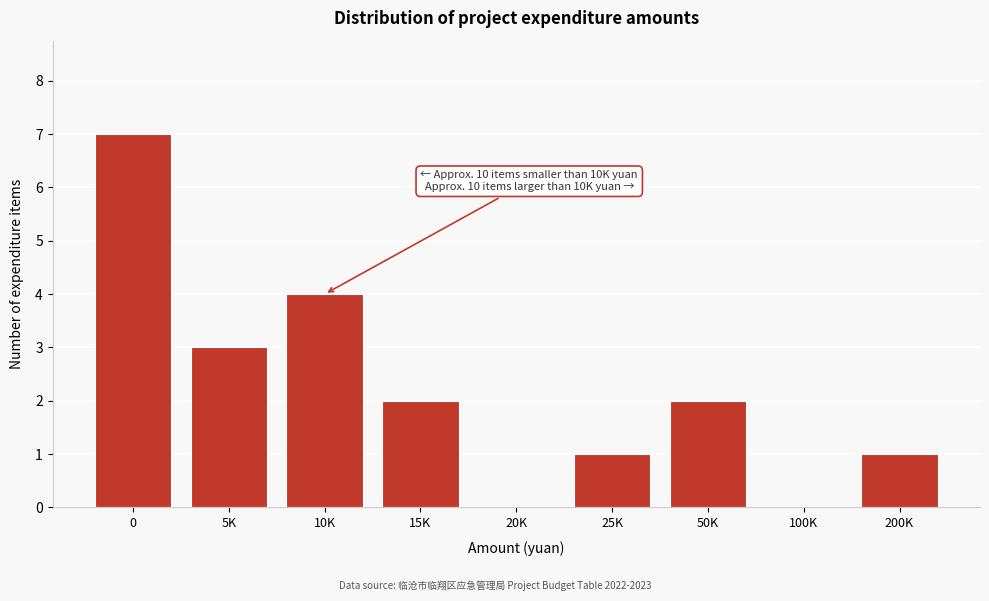

Reading left to right, extract all data points from this chart.

0=7	5K=3	10K=4	15K=2	20K=0	25K=1	50K=2	100K=0	200K=1